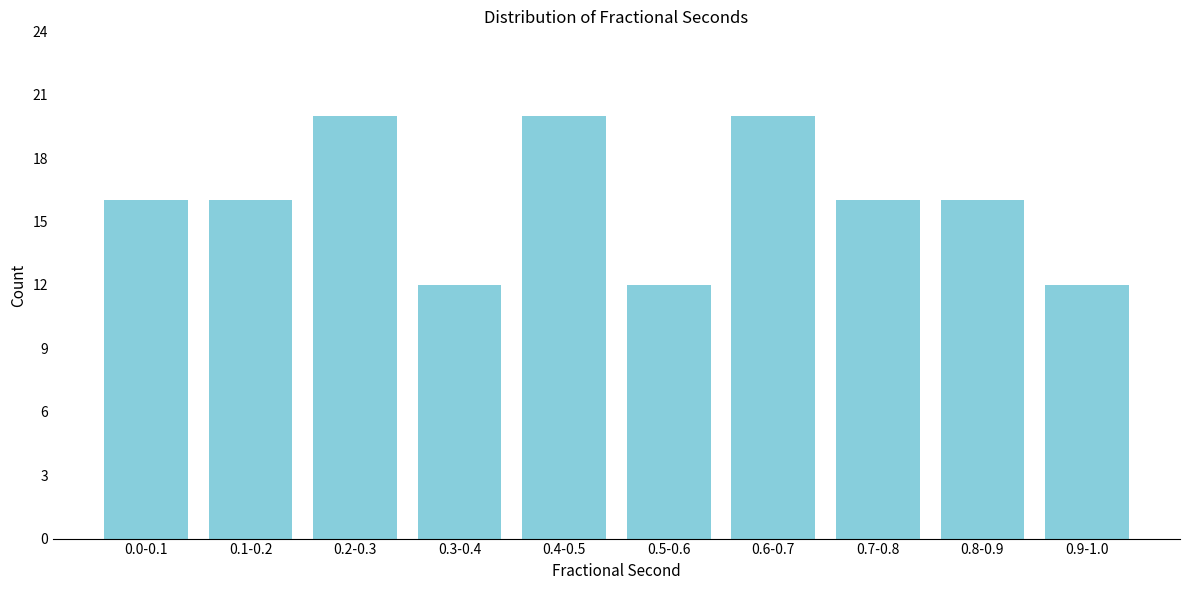

Reading left to right, what are all the values shown in this chart?

0.0-0.1=16	0.1-0.2=16	0.2-0.3=20	0.3-0.4=12	0.4-0.5=20	0.5-0.6=12	0.6-0.7=20	0.7-0.8=16	0.8-0.9=16	0.9-1.0=12